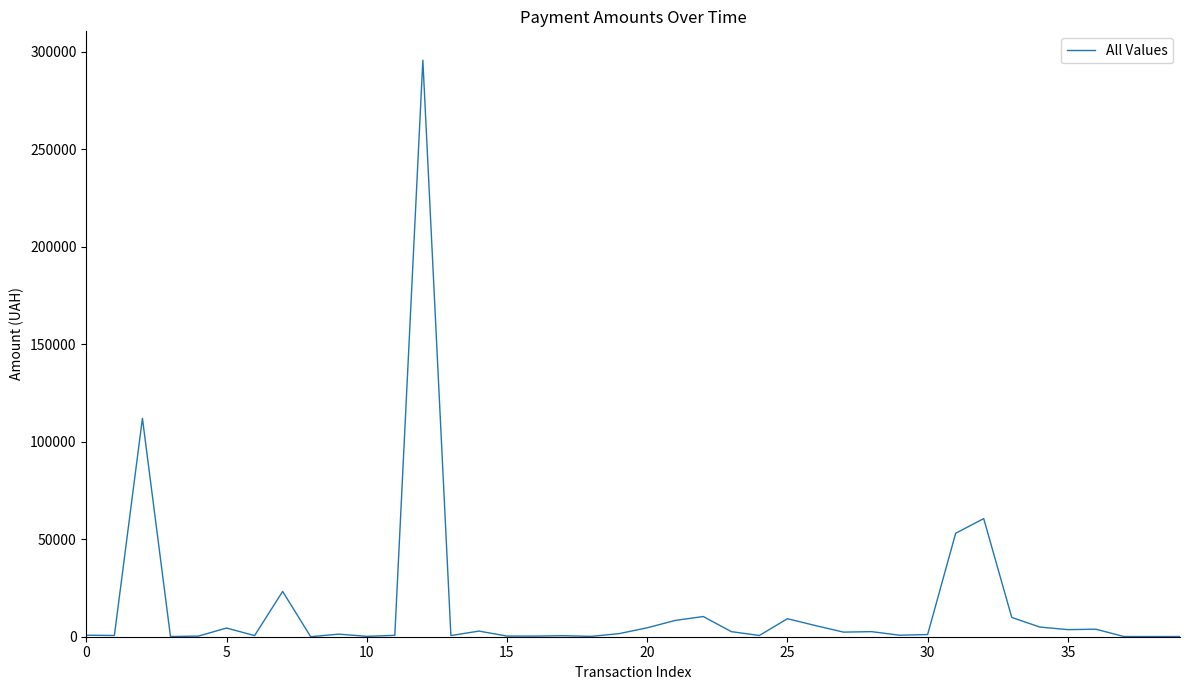

Does the chart have visible grid lines?

No